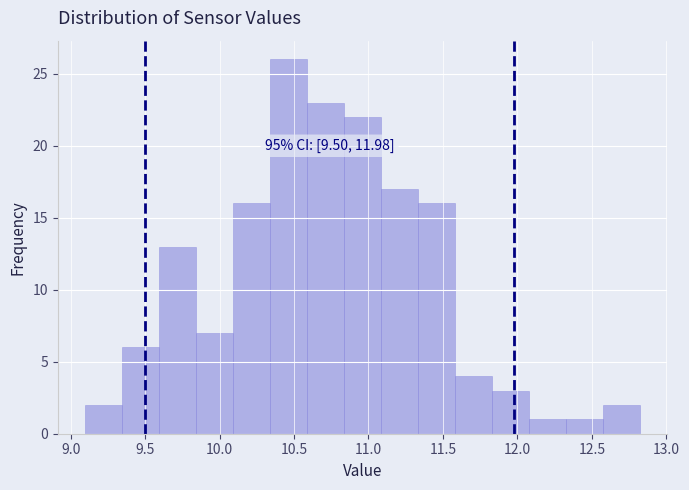

Which range on the x-axis has the tallest bar?

10.35 to 10.60